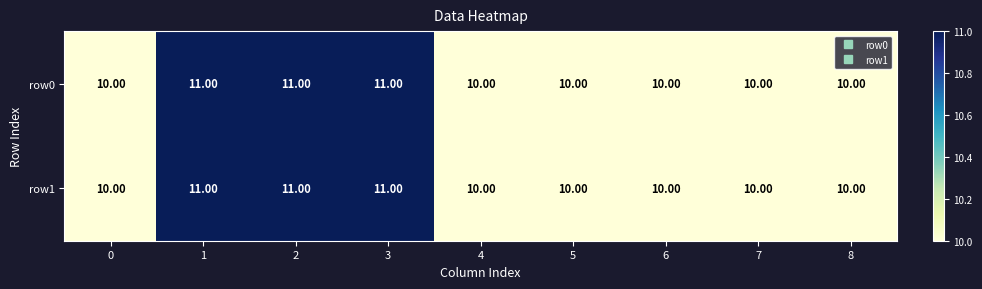

What is the sum of all row0 values?

93